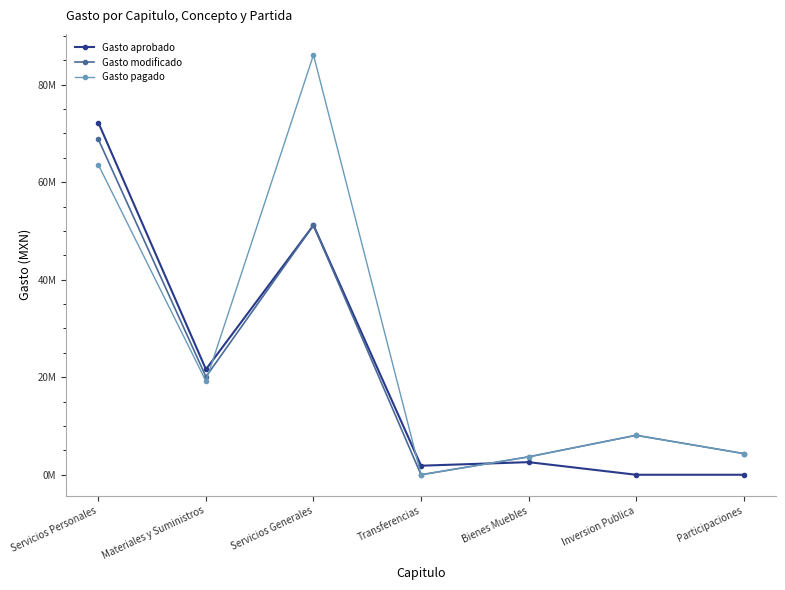

Is the value of Gasto modificado at Participaciones greater than the value of Gasto pagado at Servicios Personales?

No